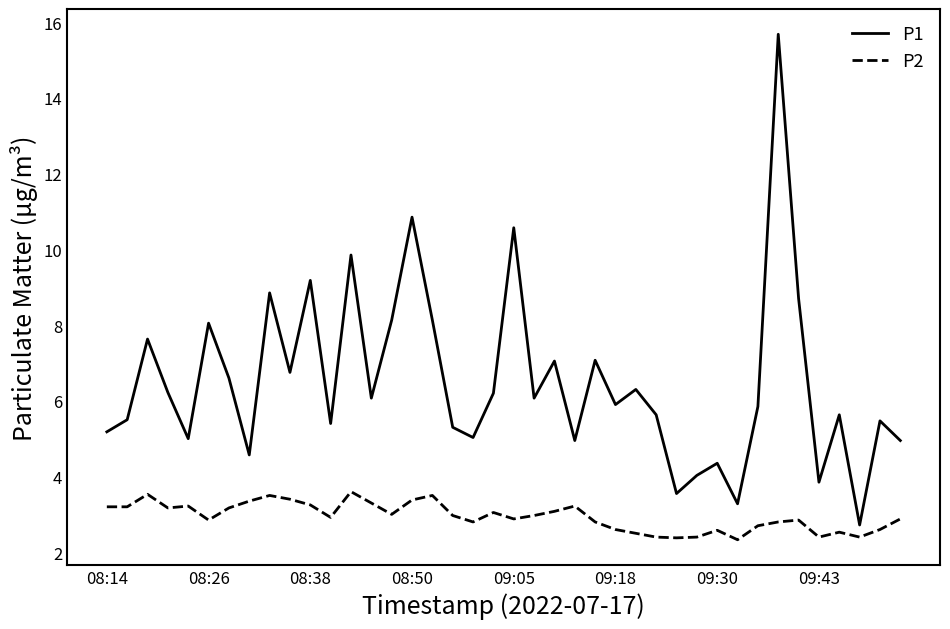

Rank the series by their average value, from highest to lowest.

P1, P2